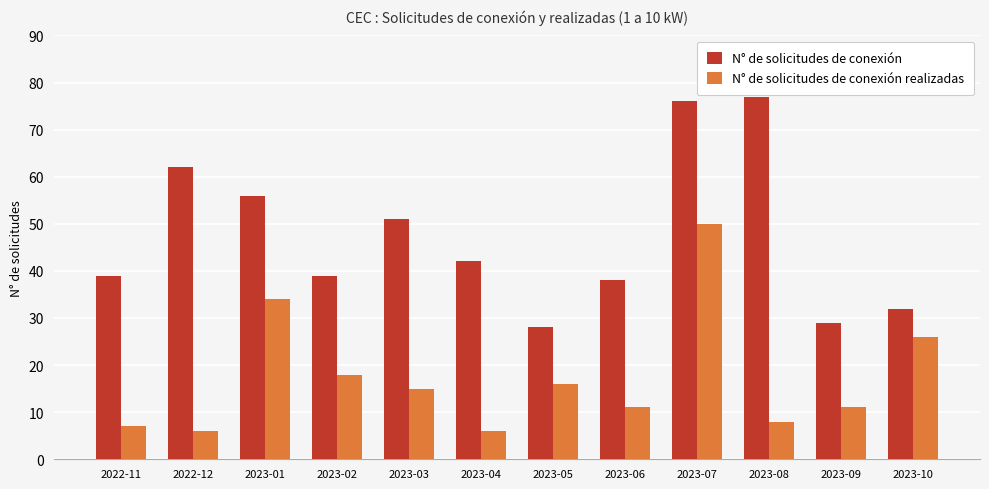

True or false: N° de solicitudes de conexión realizadas has a value of 50 at 2023-07.

True